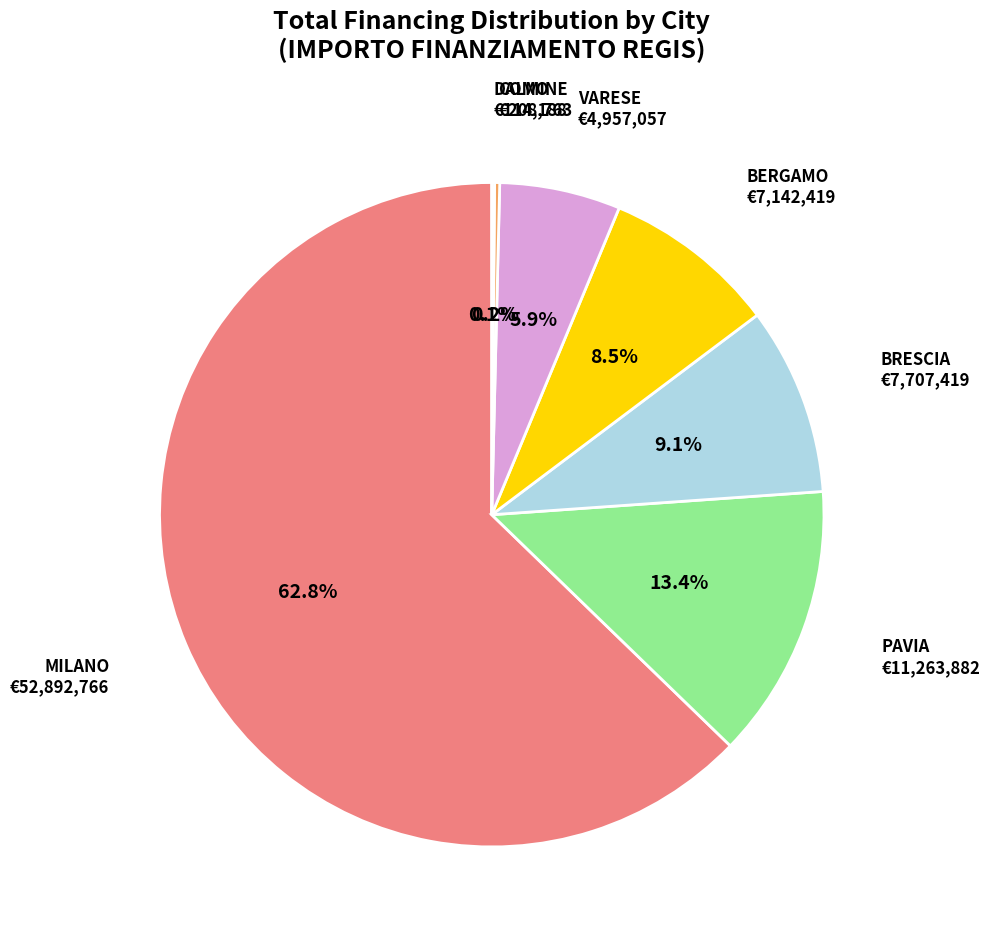

Which has a higher value, BERGAMO or PAVIA?

PAVIA